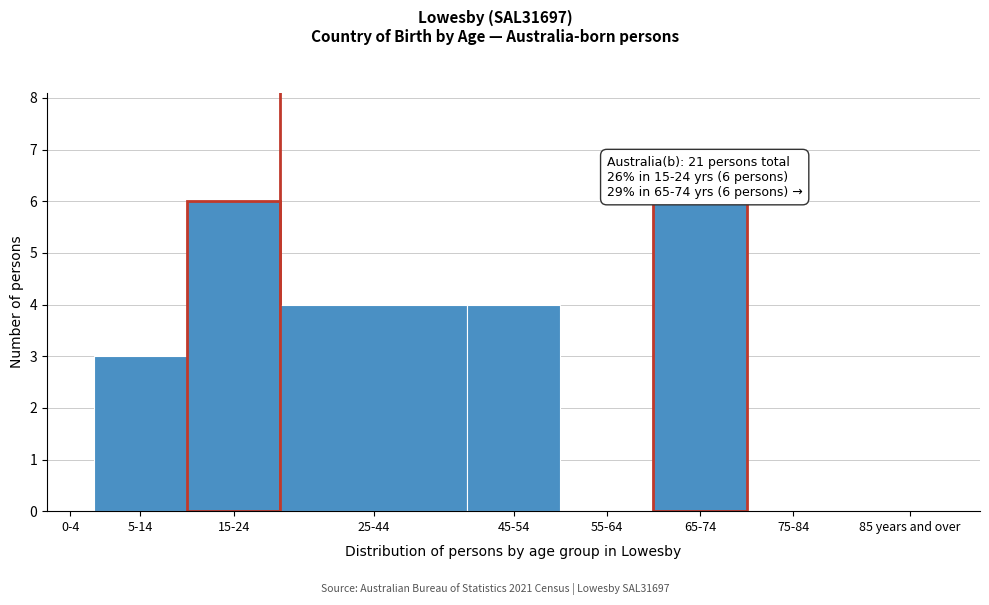

Reading right to left, list all the values displayed in this chart.

85 years and over=0	75-84=0	65-74=6	55-64=0	45-54=4	25-44=4	15-24=6	5-14=3	0-4=0